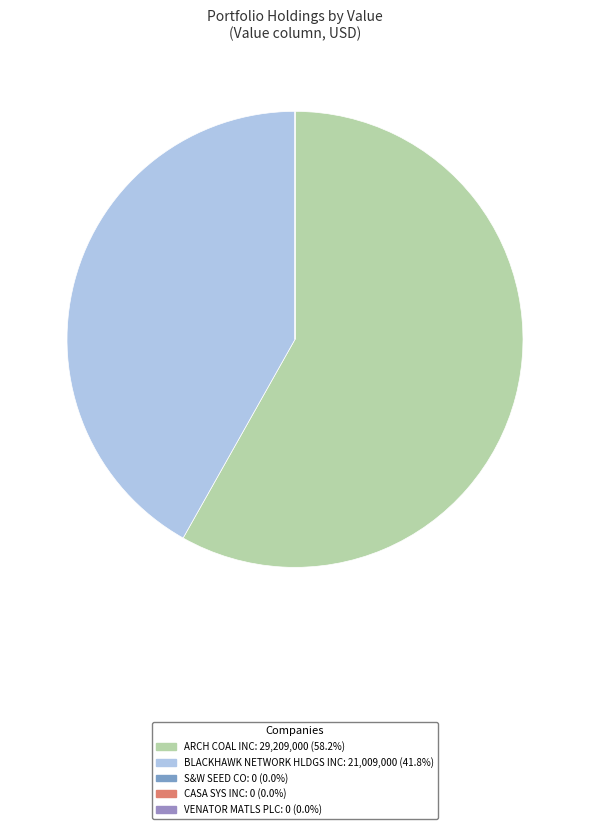

Is it true that BLACKHAWK NETWORK HLDGS INC is 28% of the pie?

False